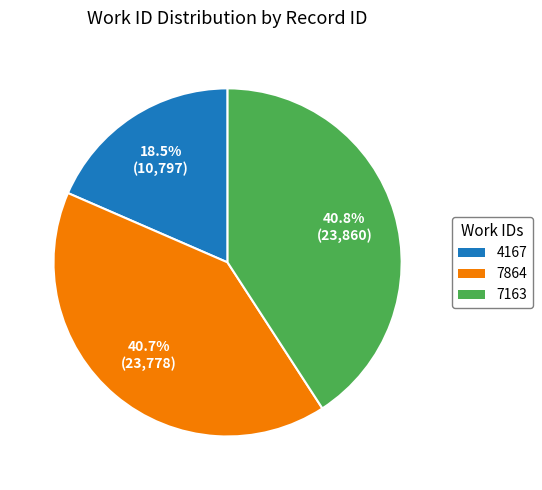

What is the ratio of the value at 7163 to the value at 7864?

1.0